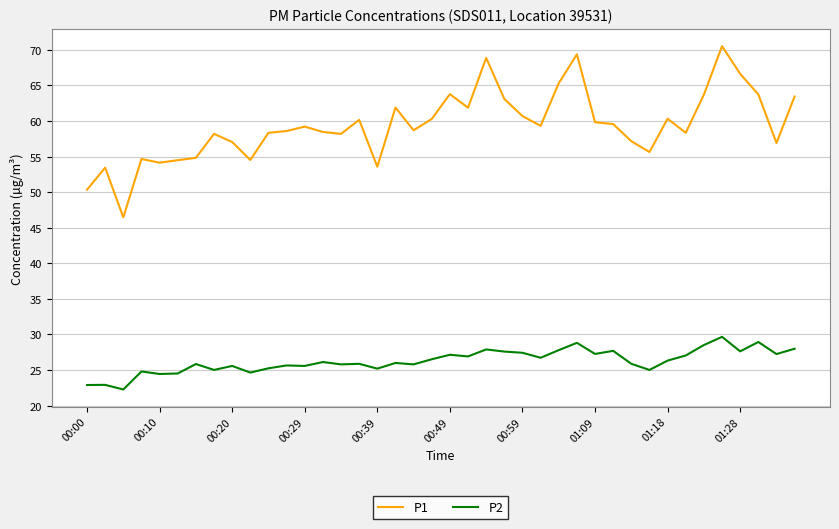

Which series has the largest total across all categories?

P1